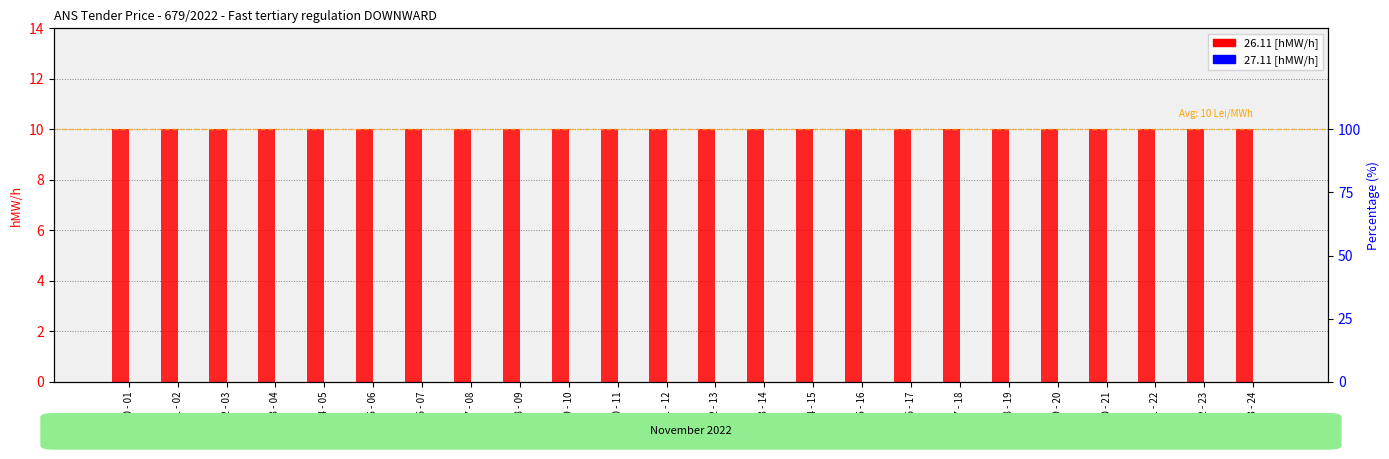

Reading right to left, what are all the values shown in this chart?

26.11 [hMW/h]: 23 - 24=10	22 - 23=10	21 - 22=10	20 - 21=10	19 - 20=10	18 - 19=10	17 - 18=10	16 - 17=10	15 - 16=10	14 - 15=10	13 - 14=10	12 - 13=10	11 - 12=10	10 - 11=10	09 - 10=10	08 - 09=10	07 - 08=10	06 - 07=10	05 - 06=10	04 - 05=10	03 - 04=10	02 - 03=10	01 - 02=10	00 - 01=10
27.11 [hMW/h]: 23 - 24=0	22 - 23=0	21 - 22=0	20 - 21=0	19 - 20=0	18 - 19=0	17 - 18=0	16 - 17=0	15 - 16=0	14 - 15=0	13 - 14=0	12 - 13=0	11 - 12=0	10 - 11=0	09 - 10=0	08 - 09=0	07 - 08=0	06 - 07=0	05 - 06=0	04 - 05=0	03 - 04=0	02 - 03=0	01 - 02=0	00 - 01=0